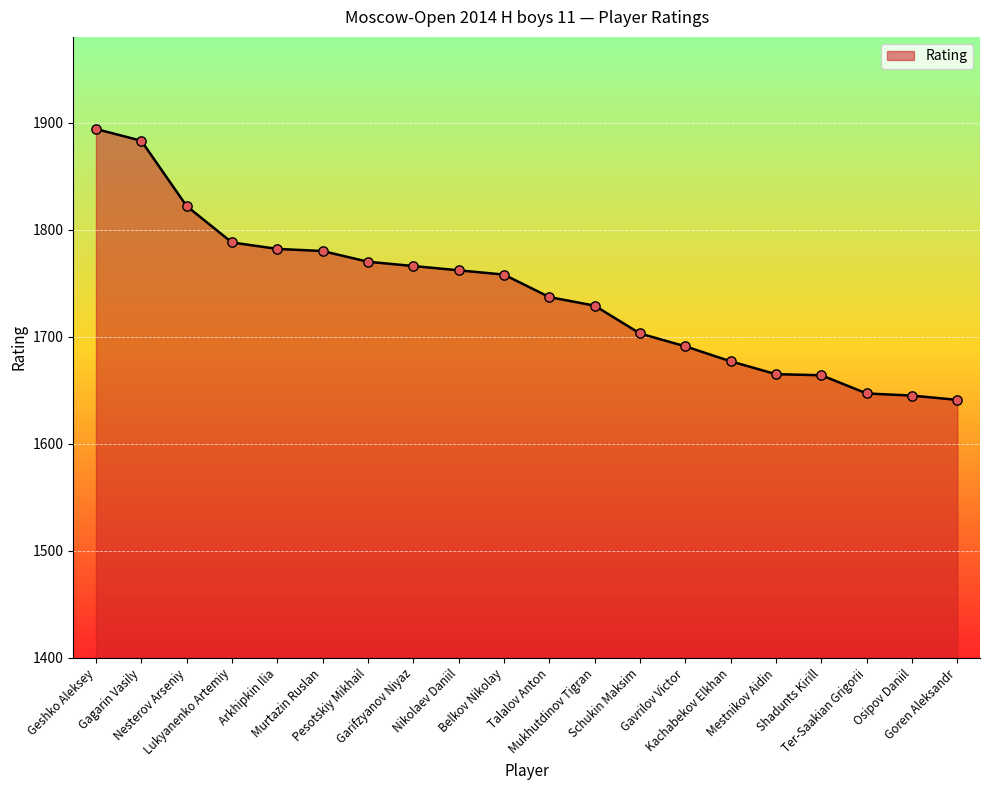

What is the ratio of the value at Kachabekov Elkhan to the value at Osipov Daniil?

1.0